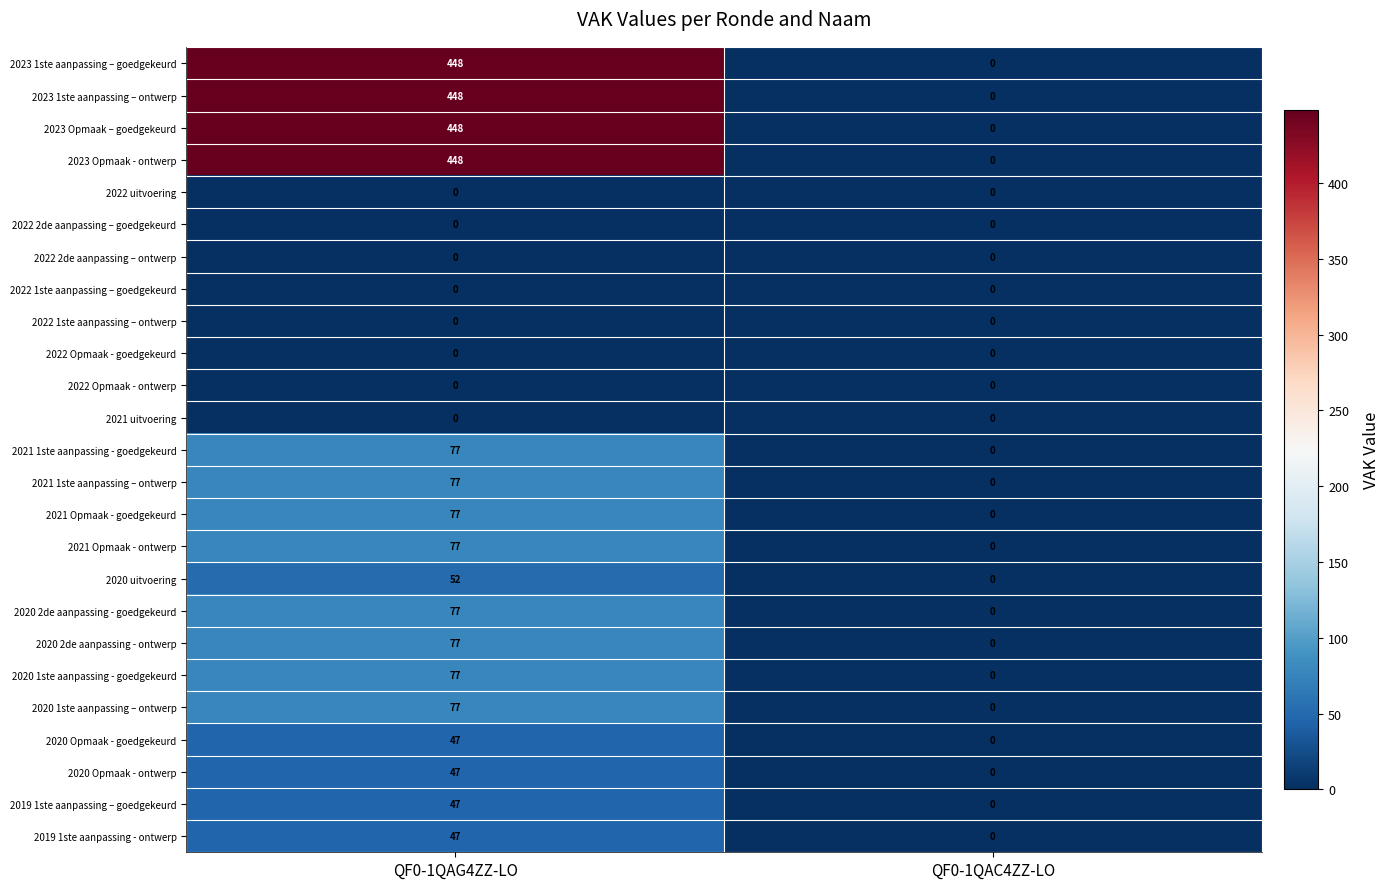

How many categories are shown in the chart?

2